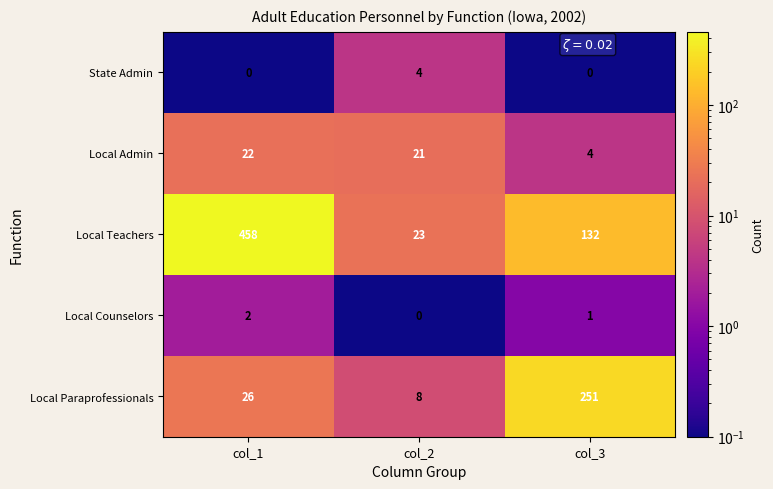

Is it true that Local Teachers equals 458 at col_1?

True